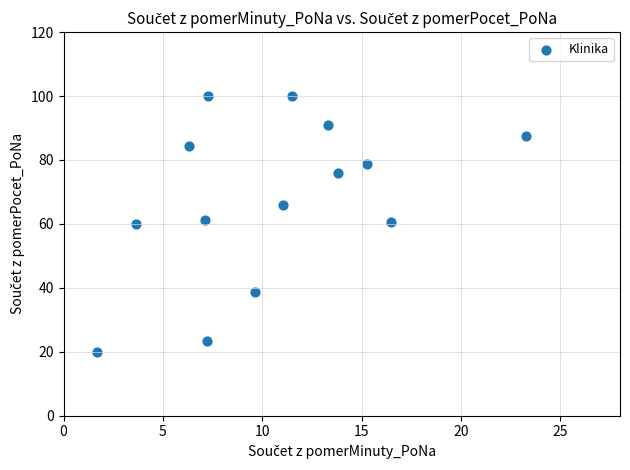

What is the range of X values (max minus min)?

21.6